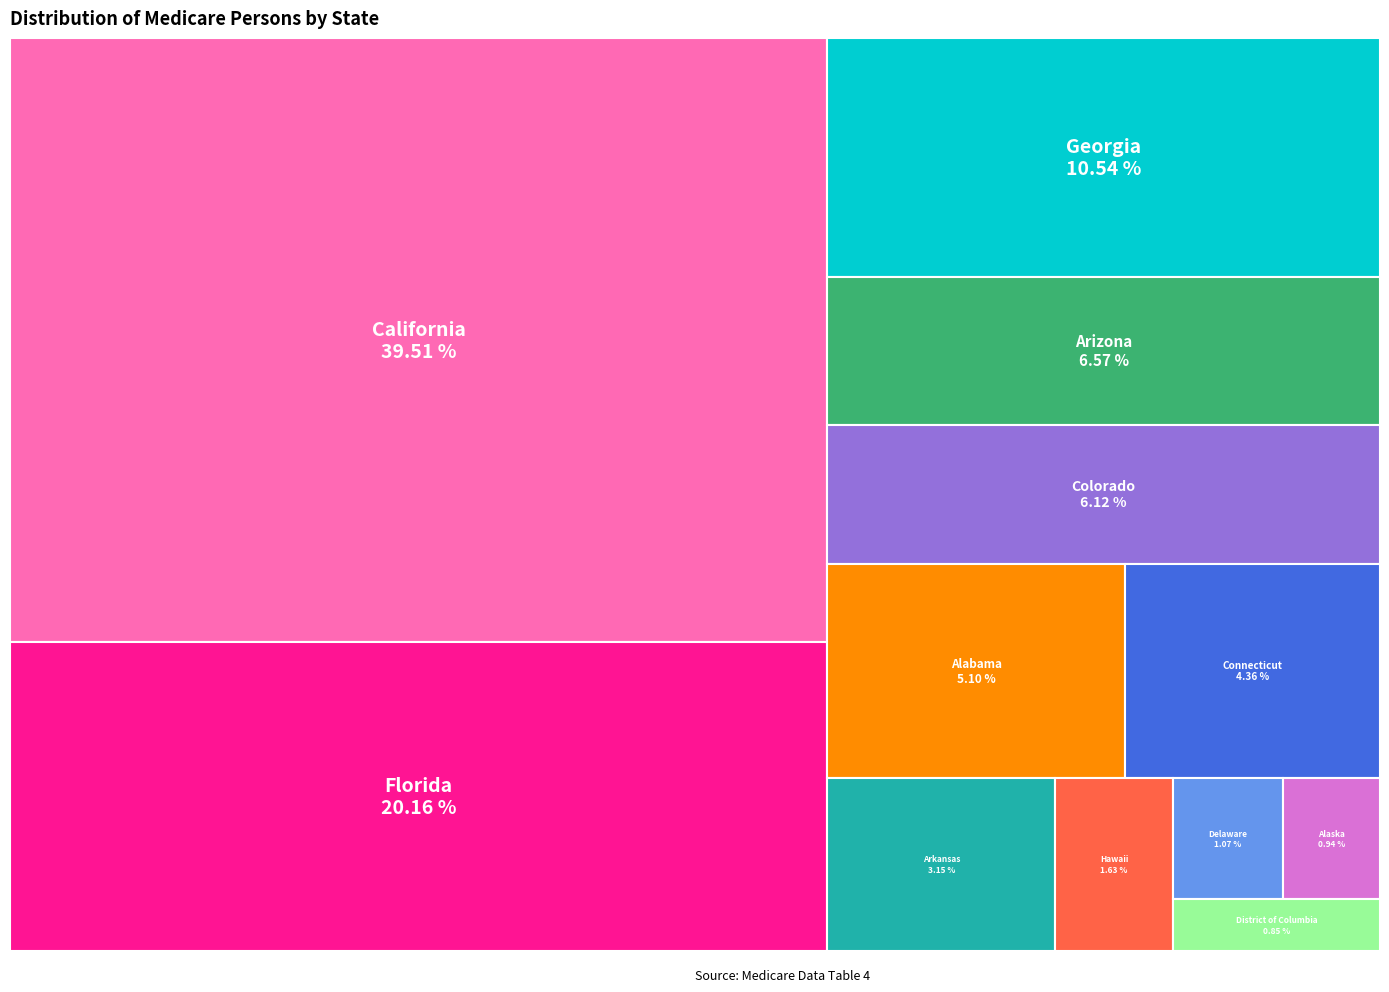

Do District of Columbia and Arkansas together represent more than half of the pie?

No